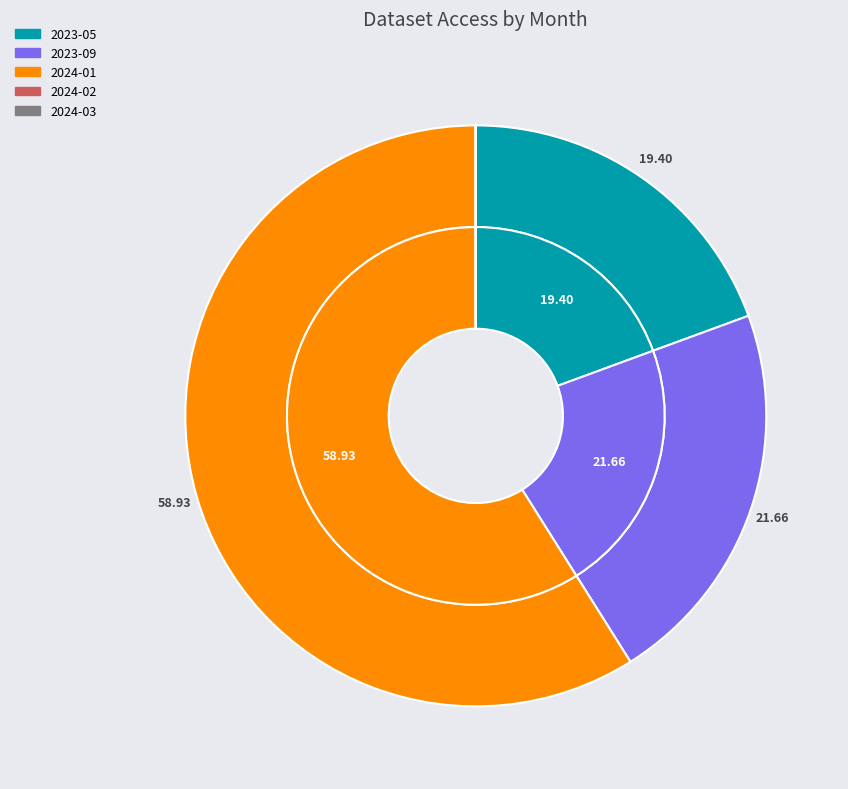

Rank the categories by value from highest to lowest.

2024-01, 2023-09, 2023-05, 2024-02, 2024-03